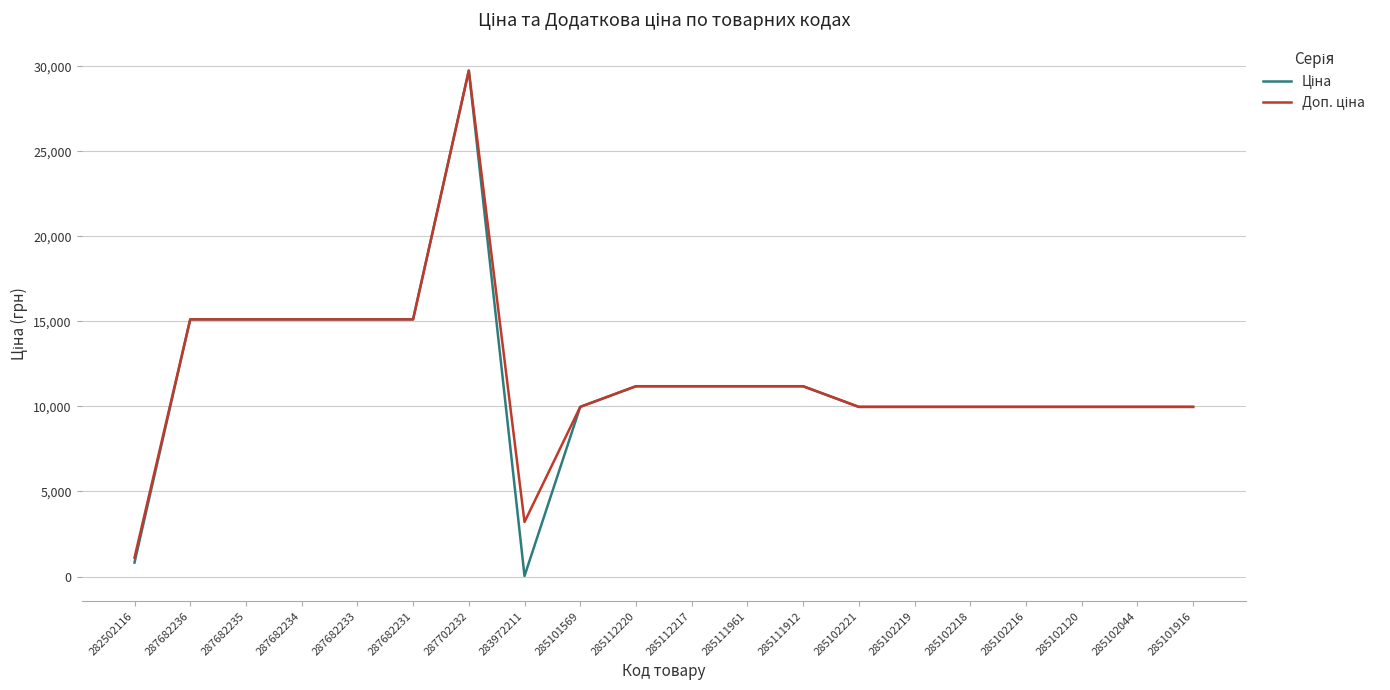

What is the total value across all series at 285101916?

19950.0